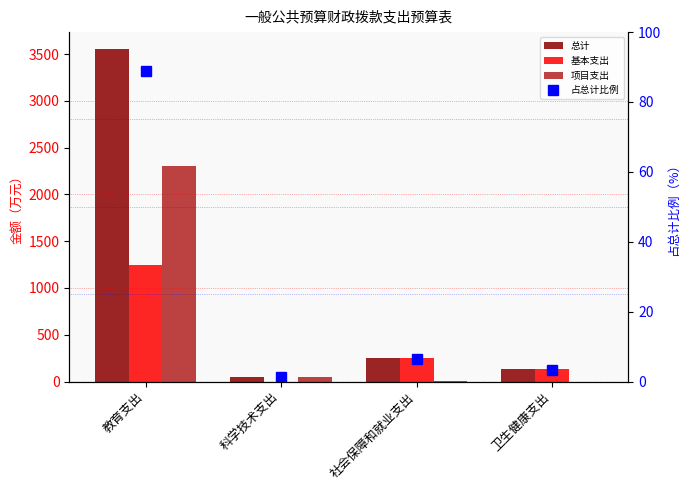

Which has a higher value, 卫生健康支出 or 社会保障和就业支出?

社会保障和就业支出